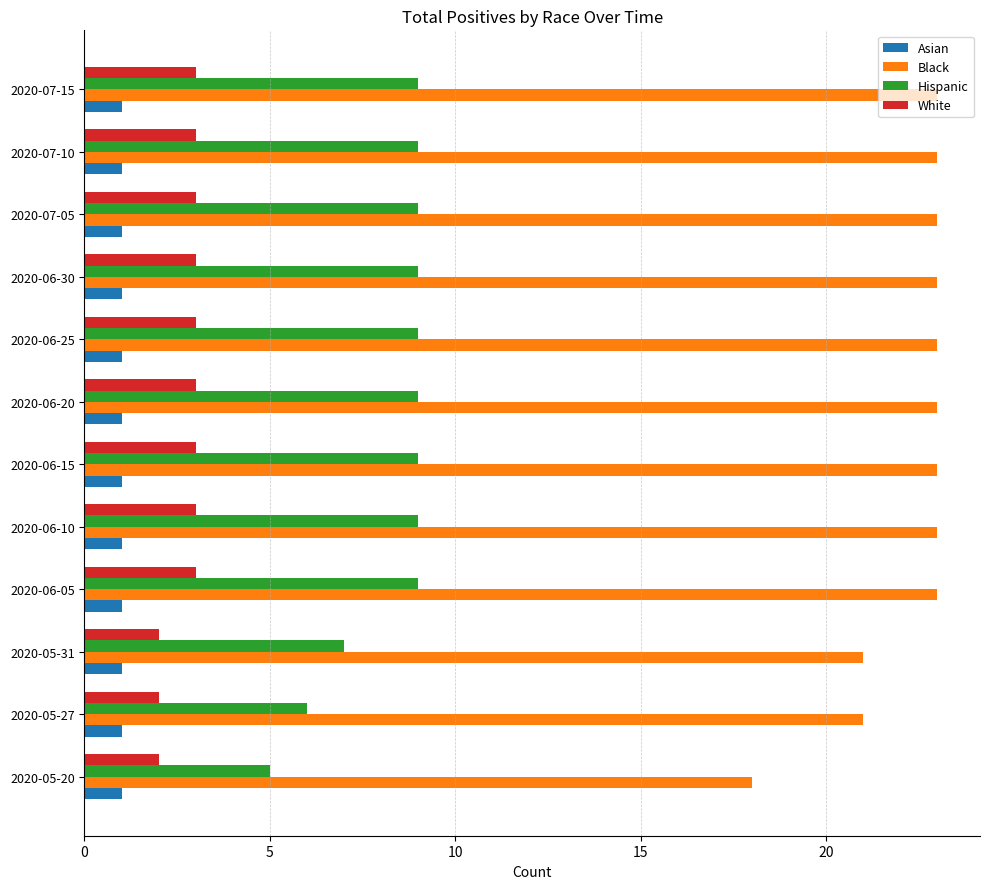

How many distinct data groups are displayed?

4